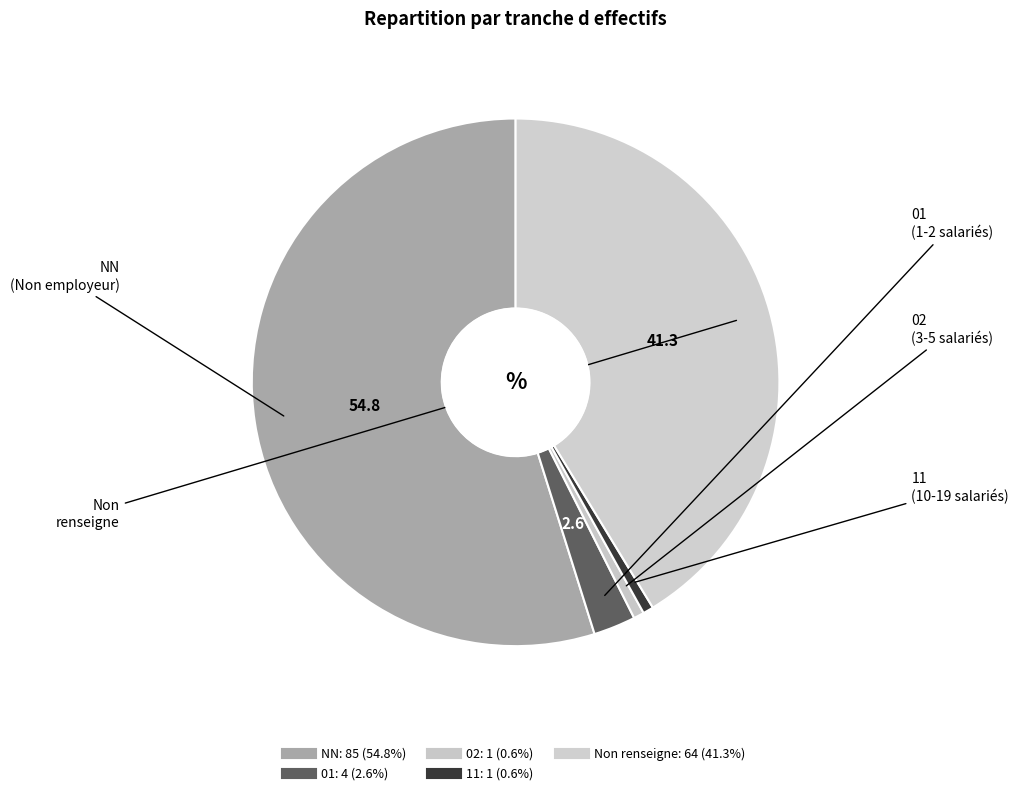

Which category accounts for the majority?

NN